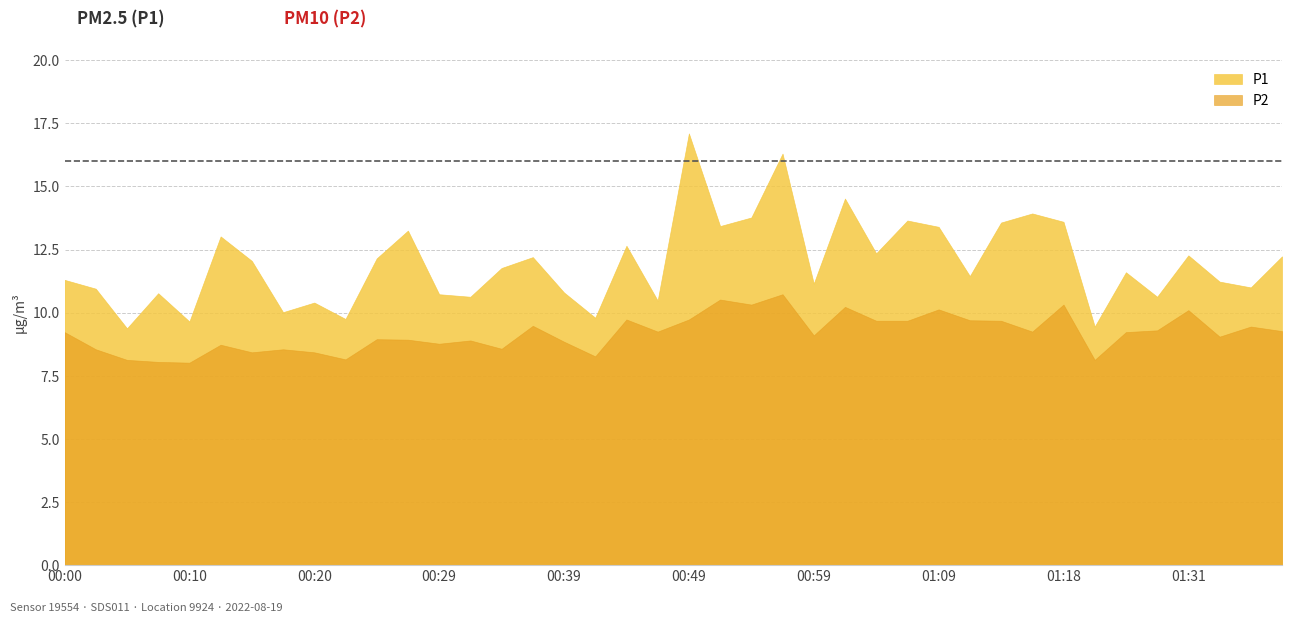

What is the difference between the maximum and minimum values in the P1 series?

7.7